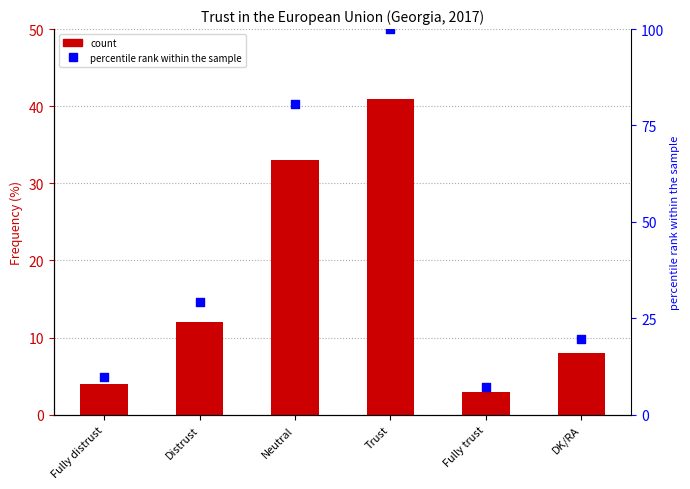

Which series has the largest Y range (max minus min)?

percentile rank within the sample